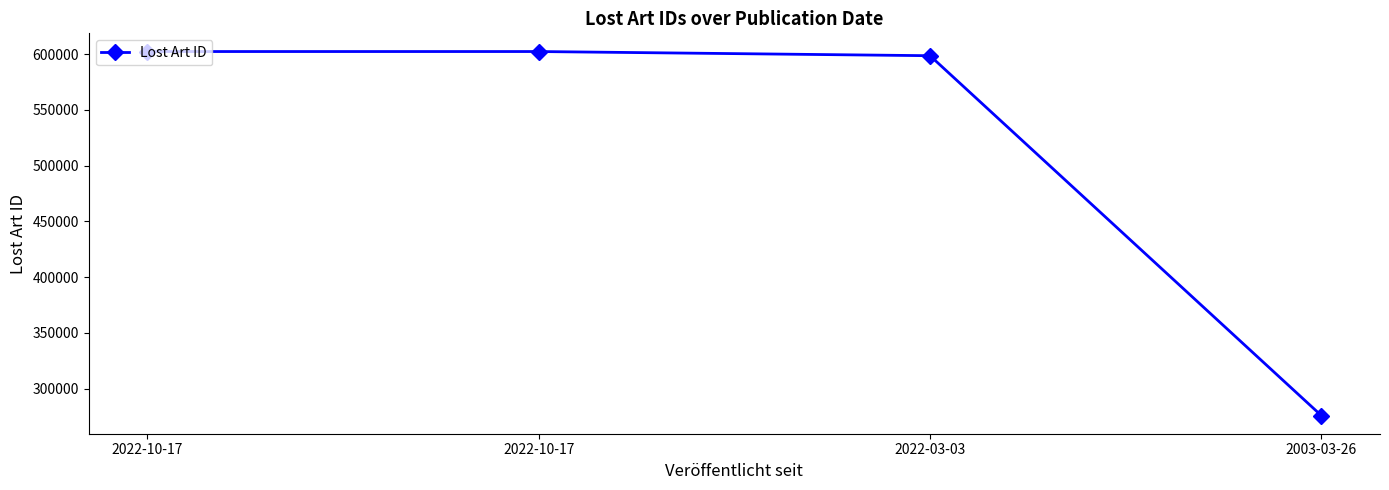

Between 2022-10-17 and 2003-03-26, which is larger?

2022-10-17